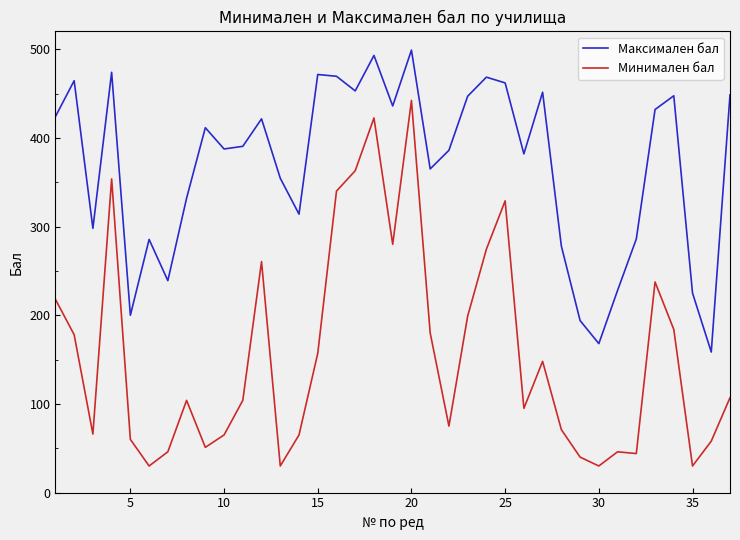

What is the difference between the maximum and minimum values in the Максимален бал series?

340.5